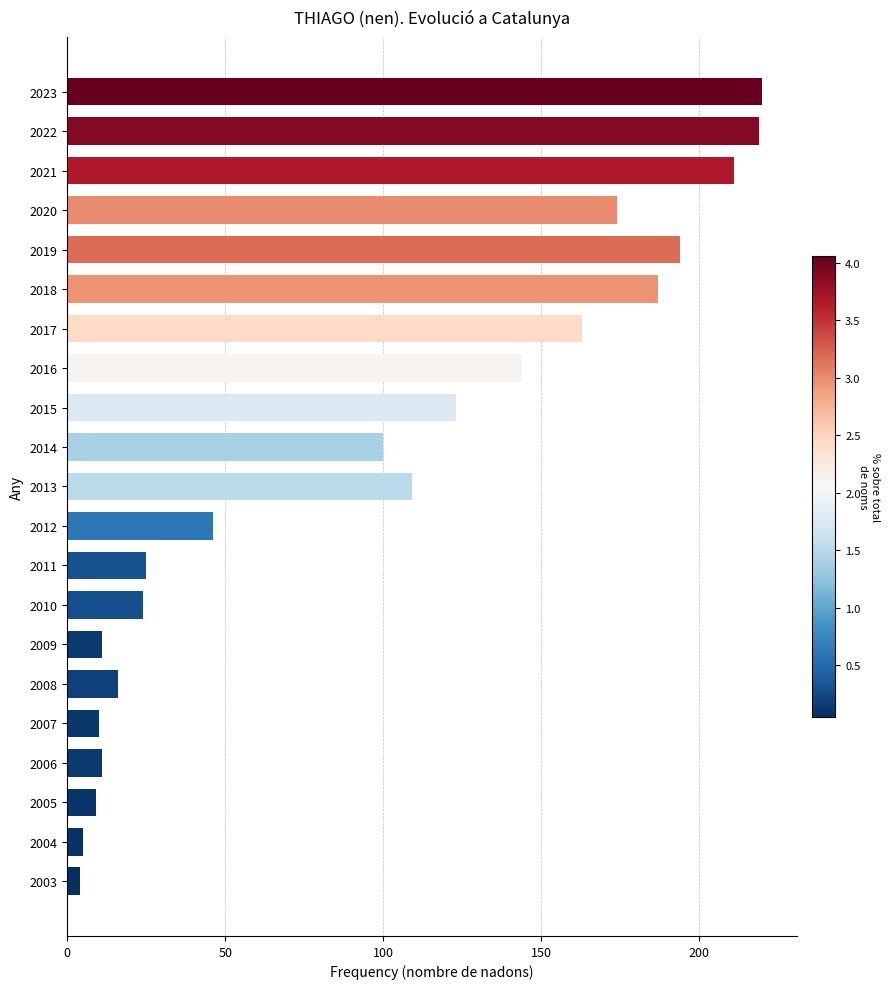

Between 2018 and 2015, which is larger?

2018